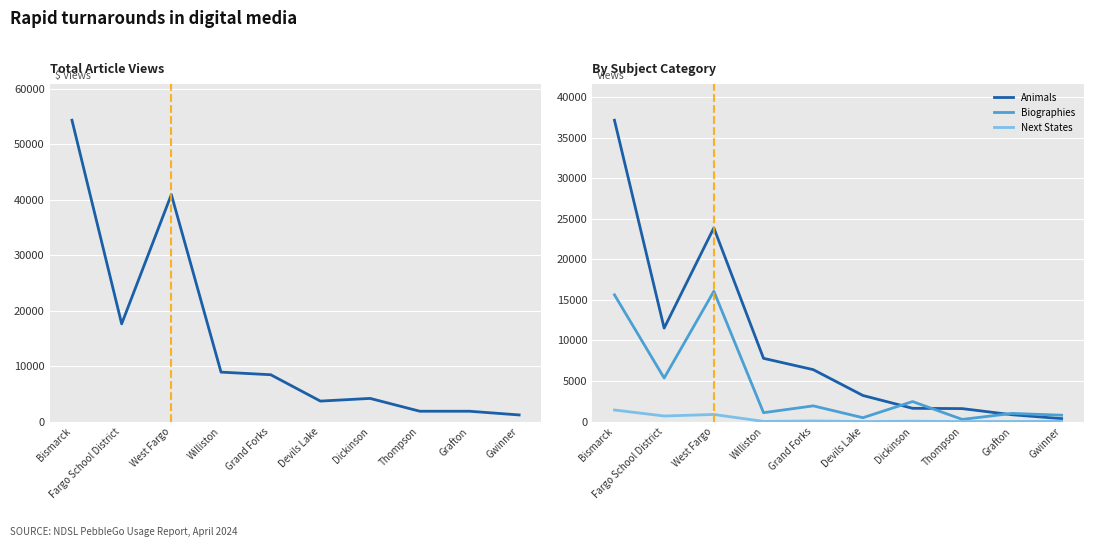

Is the value of Animals at Devils Lake greater than the value of Next States at West Fargo?

Yes